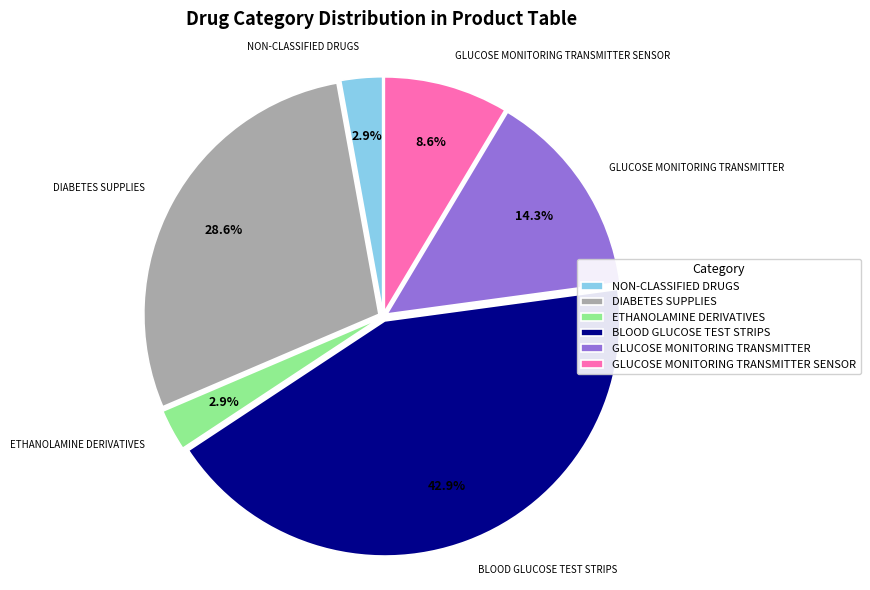

Is the sum of BLOOD GLUCOSE TEST STRIPS and ETHANOLAMINE DERIVATIVES greater than half?

No